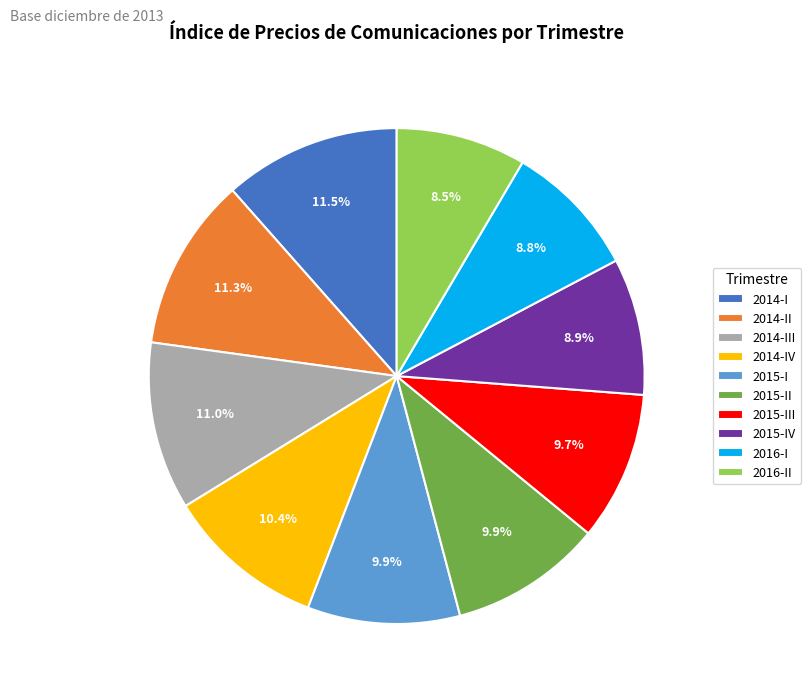

Which has a higher value, 2015-IV or 2015-I?

2015-I